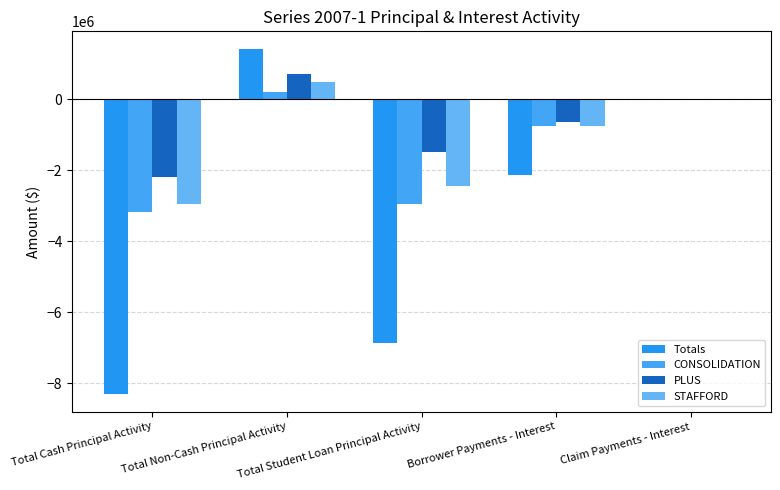

How many groups of bars are there?

5